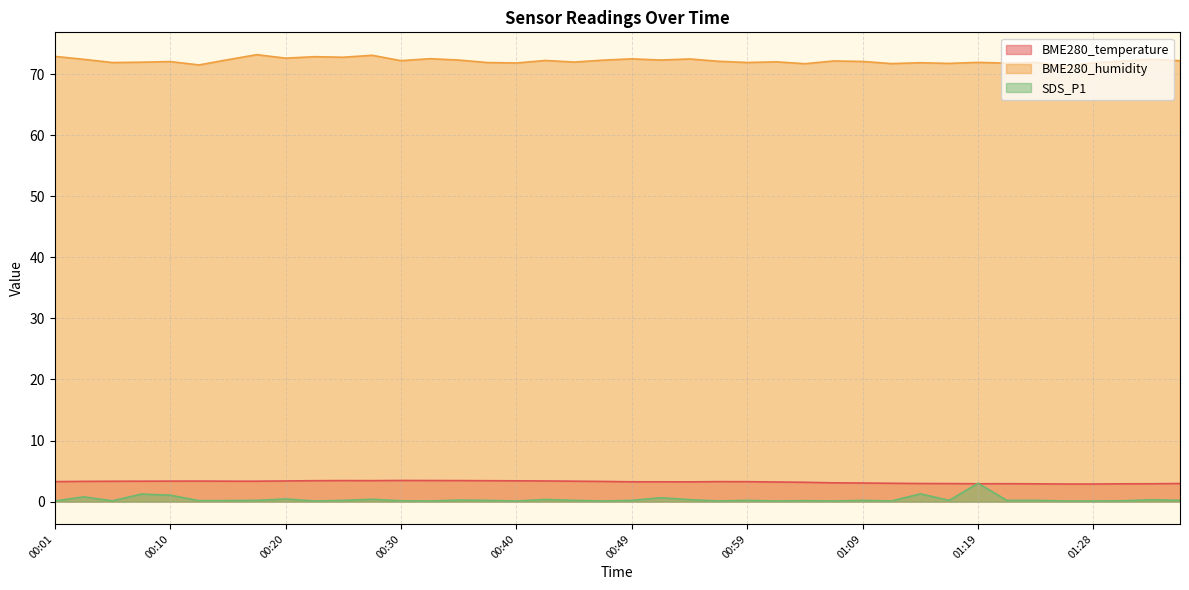

What are all the series names shown in the legend?

BME280_temperature, BME280_humidity, SDS_P1